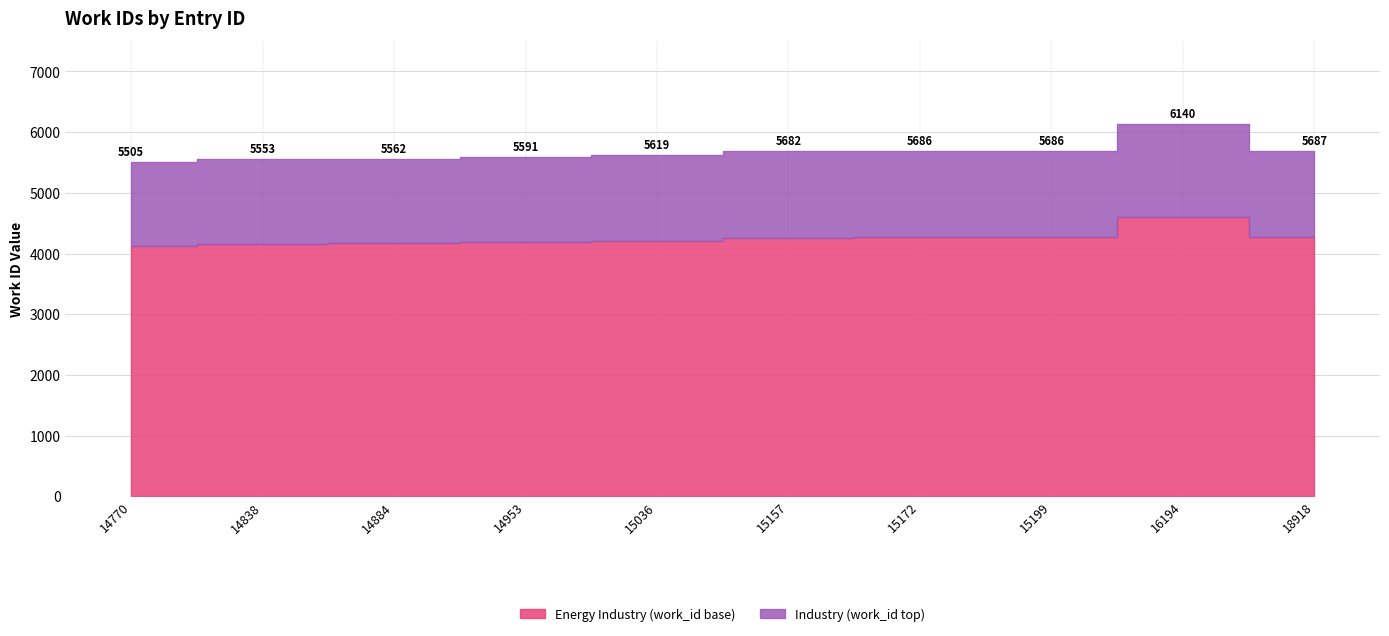

What is the value of the 2nd point from the left?

5553